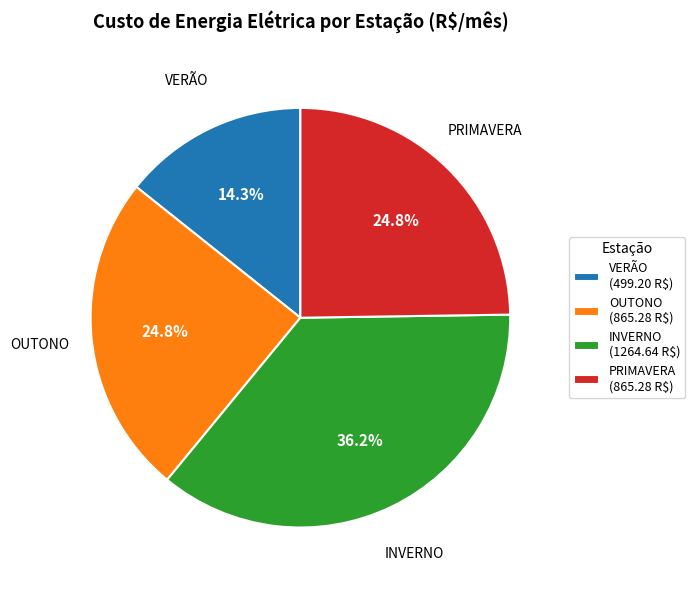

True or false: VERÃO accounts for 24% of the total.

False